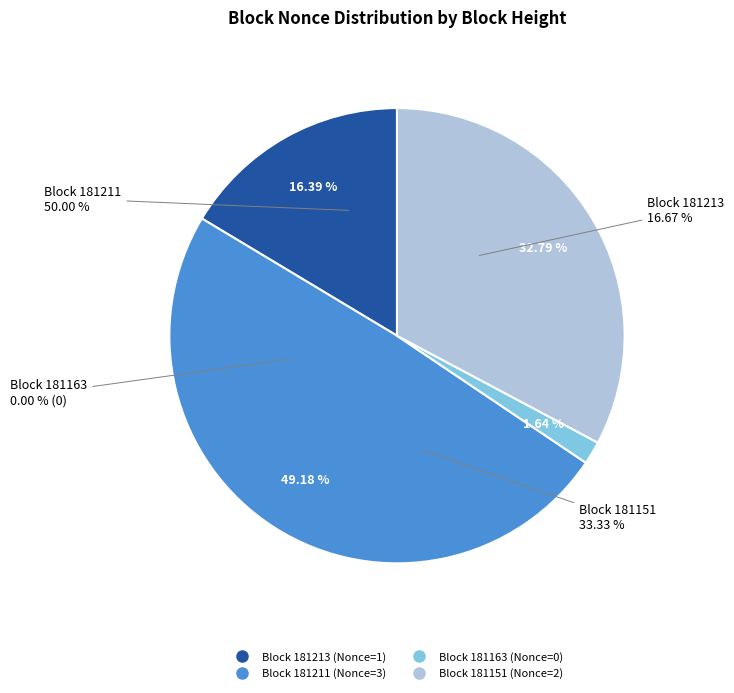

To the nearest percent, what is the average slice percentage?

25%